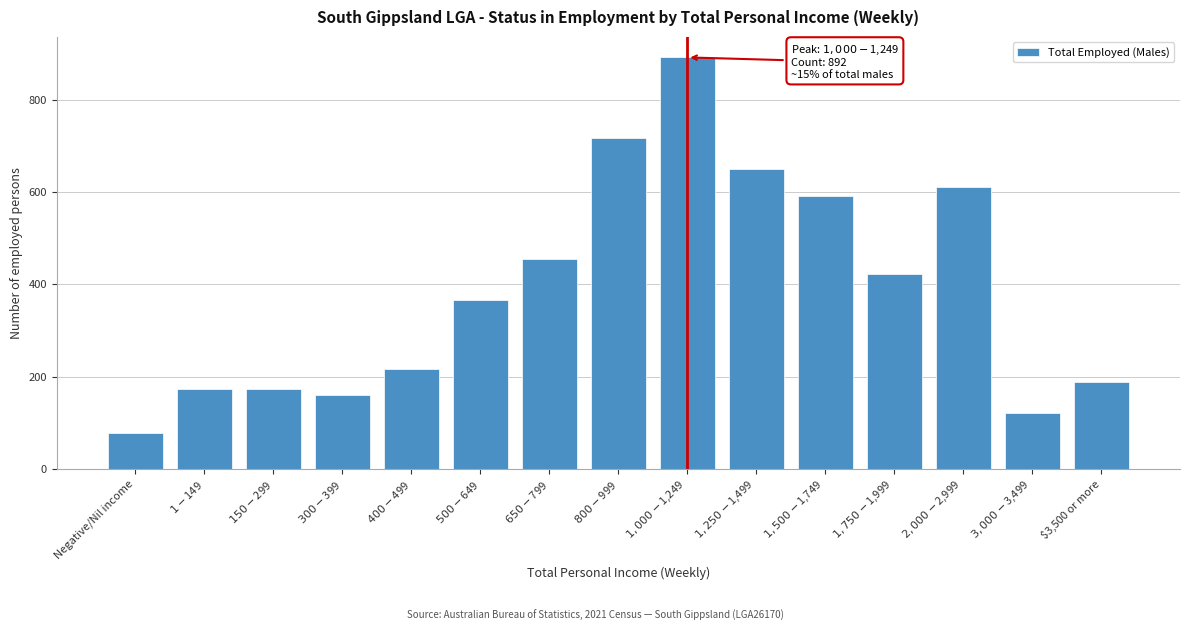

Reading right to left, what are all the values shown in this chart?

189	120	610	423	592	651	892	718	455	366	217	161	172	172	78